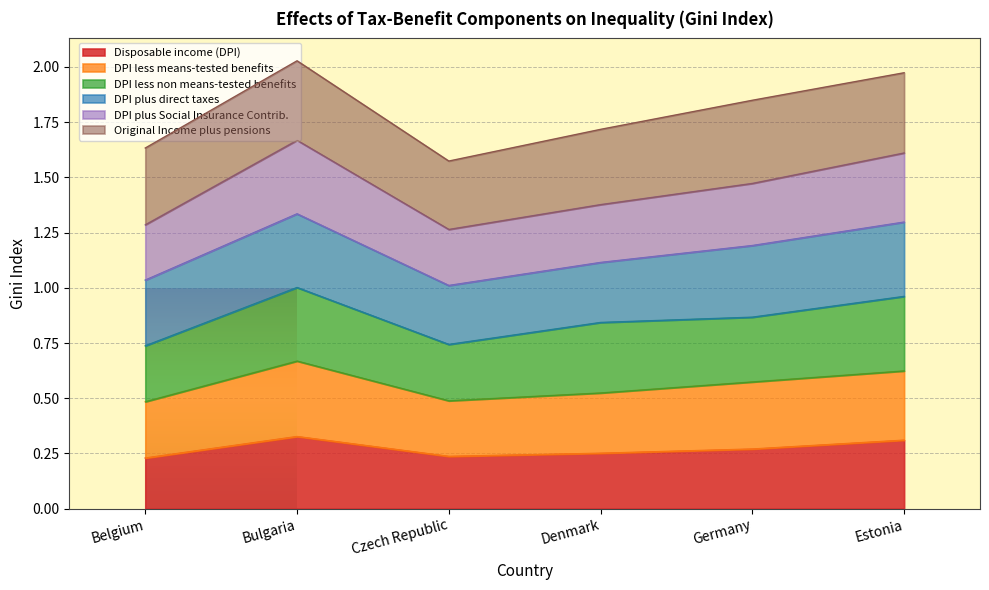

What is the total value across all series at Denmark?

1.7